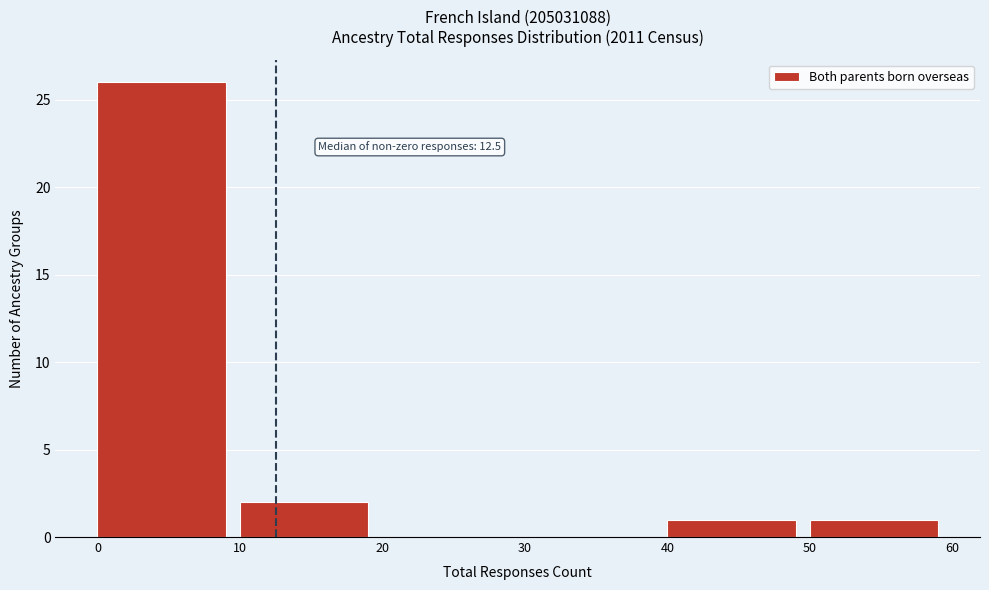

Which range on the x-axis has the tallest bar?

0 to 10